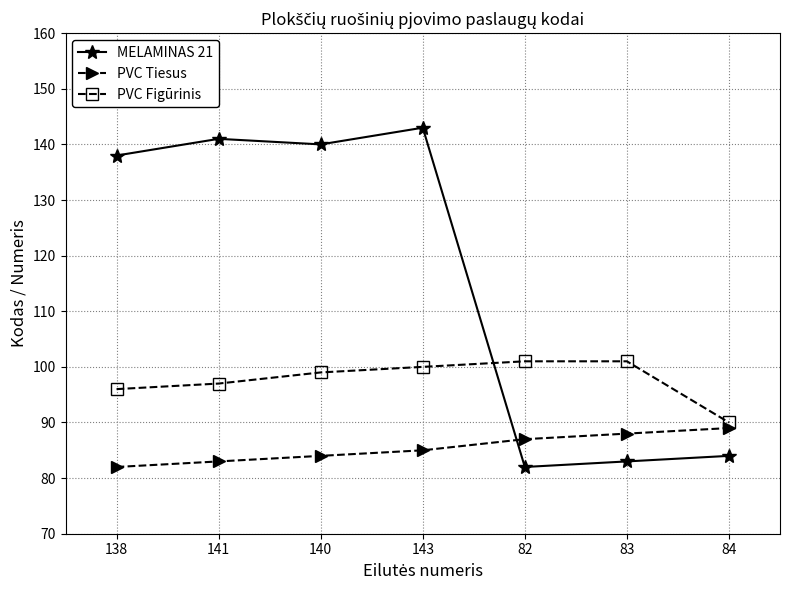

True or false: PVC Tiesus has more than 1 interior local peaks.

False